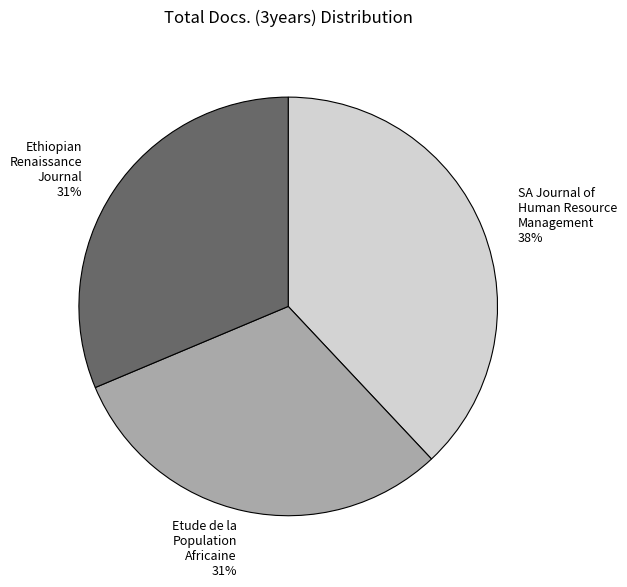

Does any single category account for the majority?

No